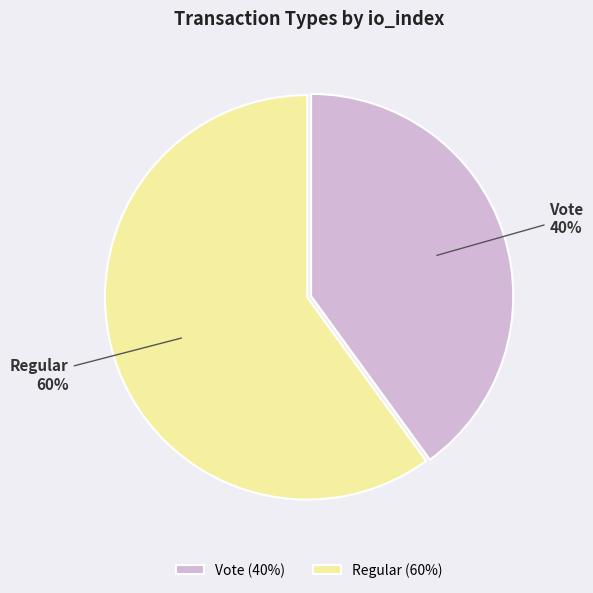

What is the ratio of the value at Regular to the value at Vote?

1.5